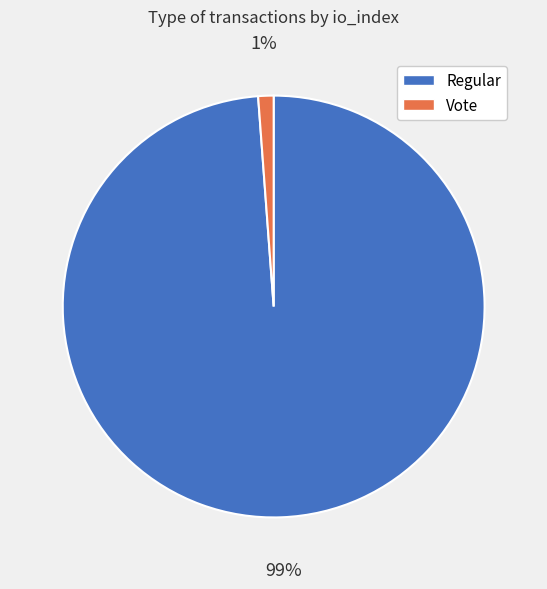

Which has a higher value, Vote or Regular?

Regular